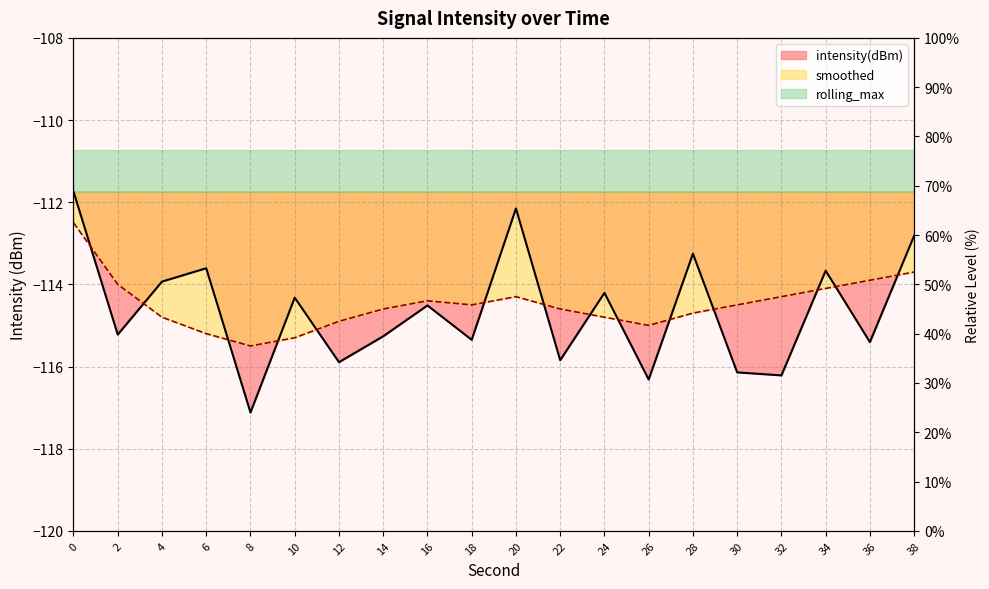

Where is smoothed nearest to the value -114?

2